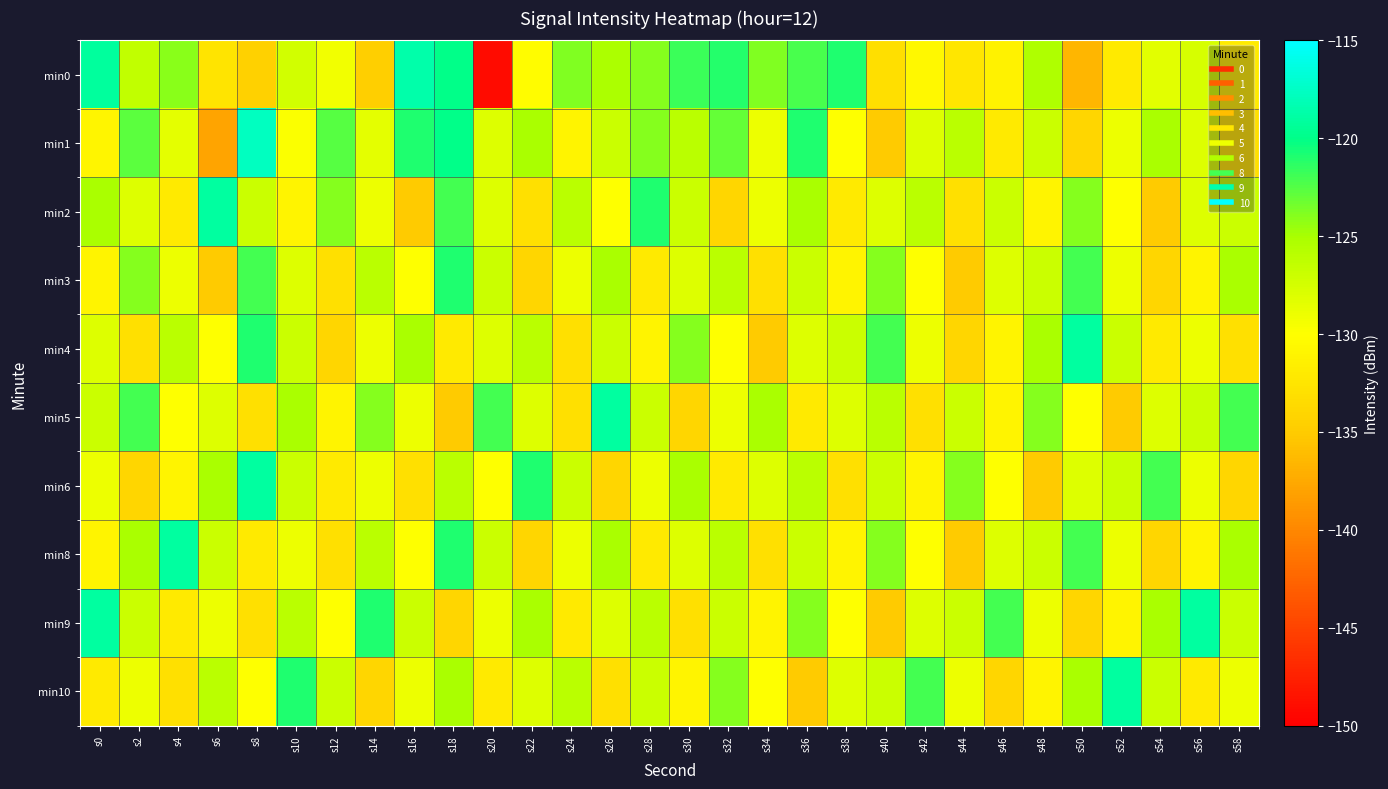

At which category is the sum across all series the highest?

s18